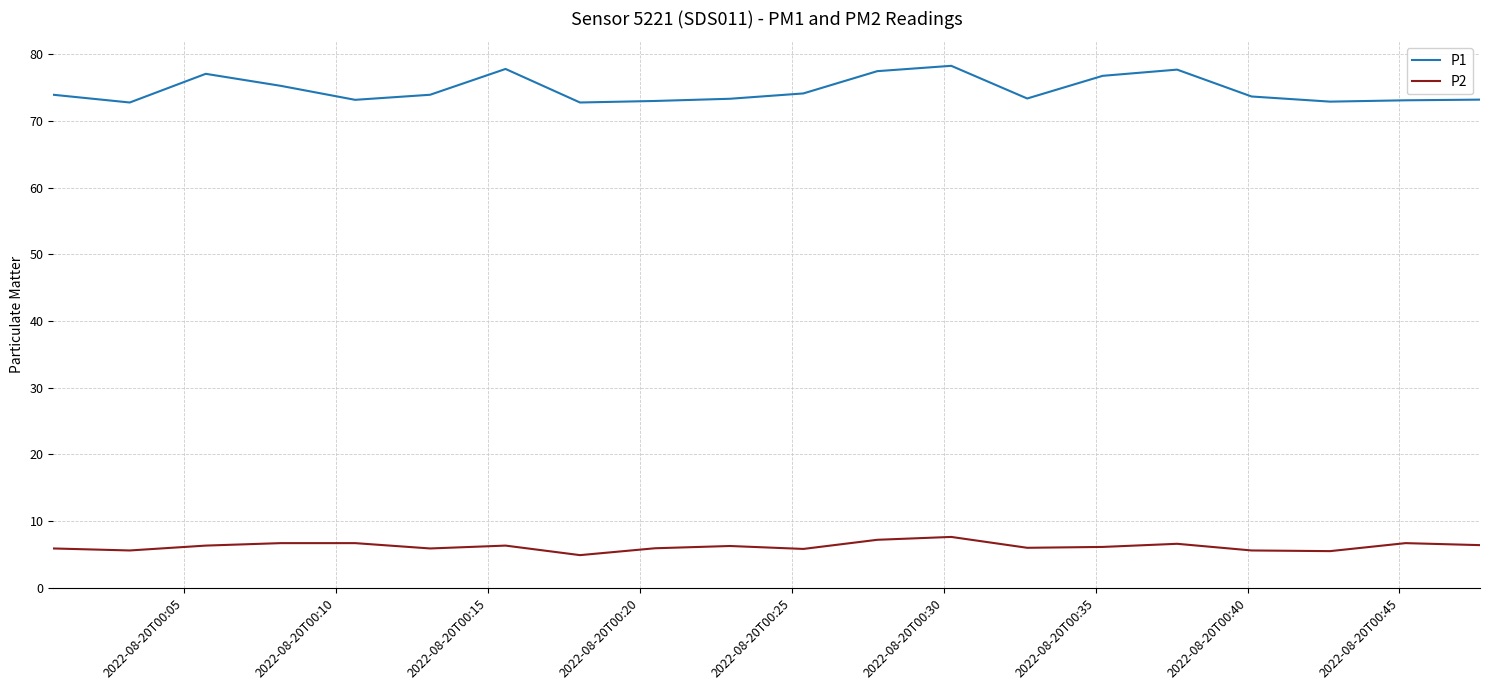

What is the minimum value shown in the chart?

4.9